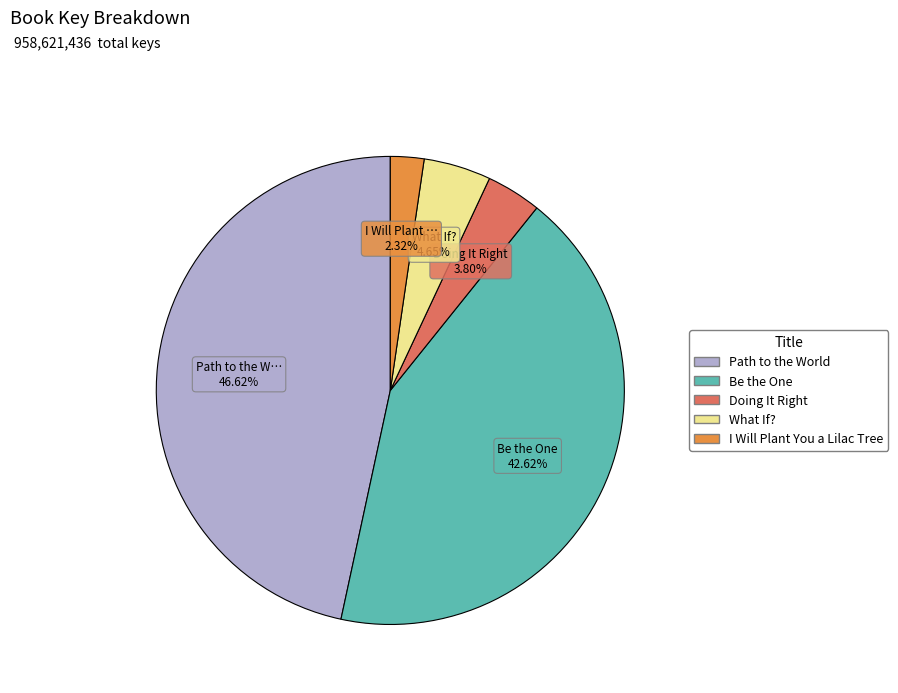

Rank the categories by value from highest to lowest.

Path to the World, Be the One, What If?, Doing It Right, I Will Plant You a Lilac Tree